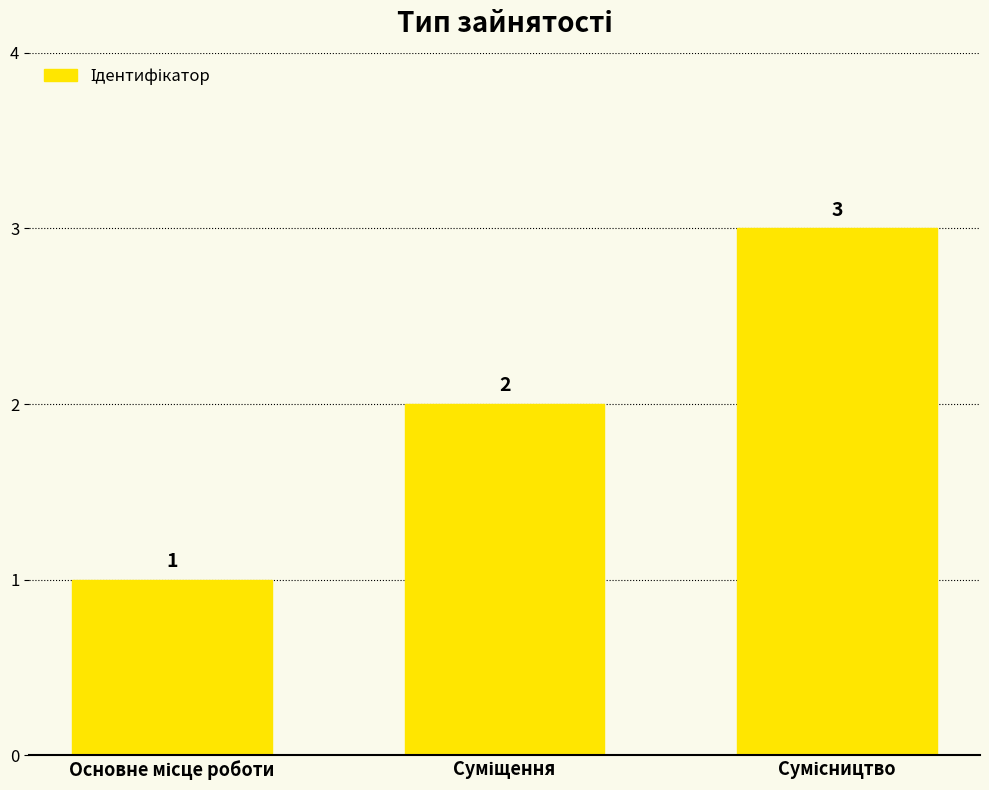

What is the value of the 3rd bar from the left?

3